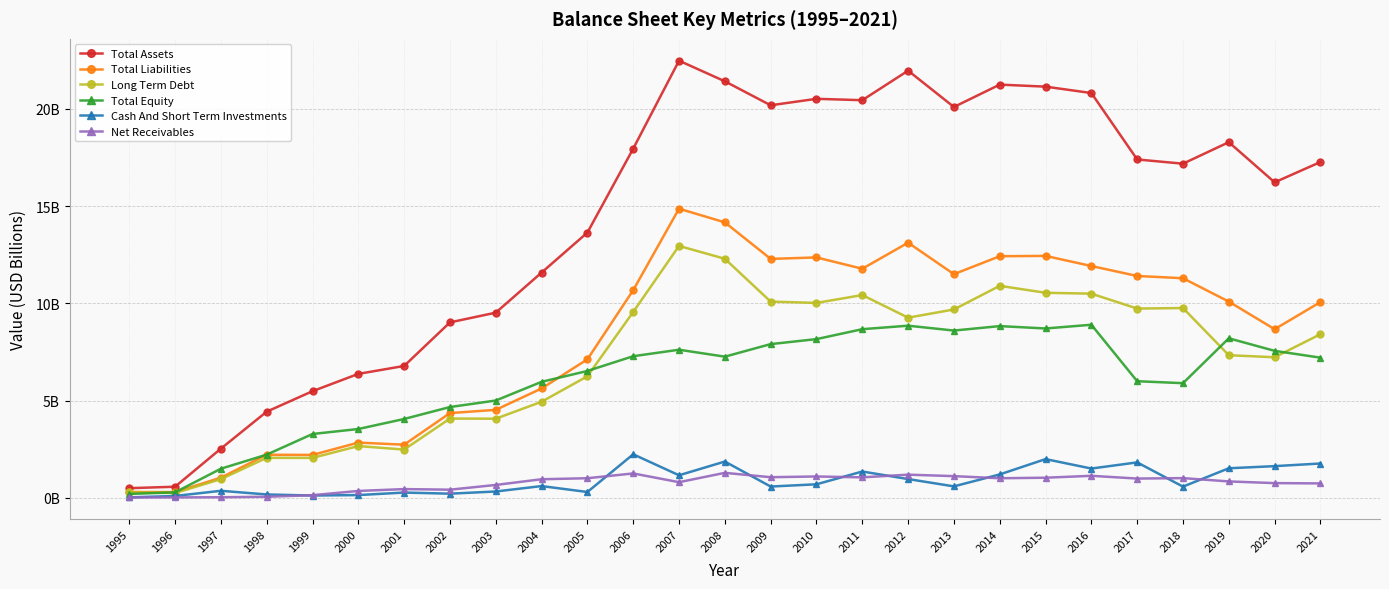

What are all the series names shown in the legend?

Total Assets, Total Liabilities, Long Term Debt, Total Equity, Cash And Short Term Investments, Net Receivables